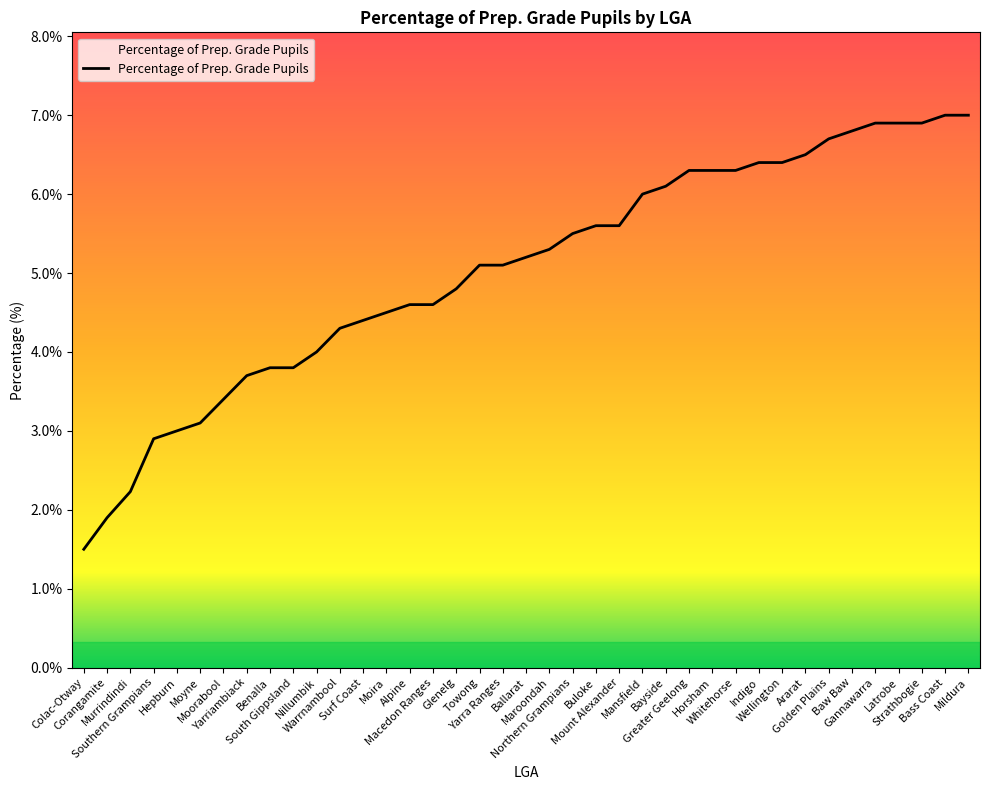

The value at Corangamite is 0.6. True or false?

False